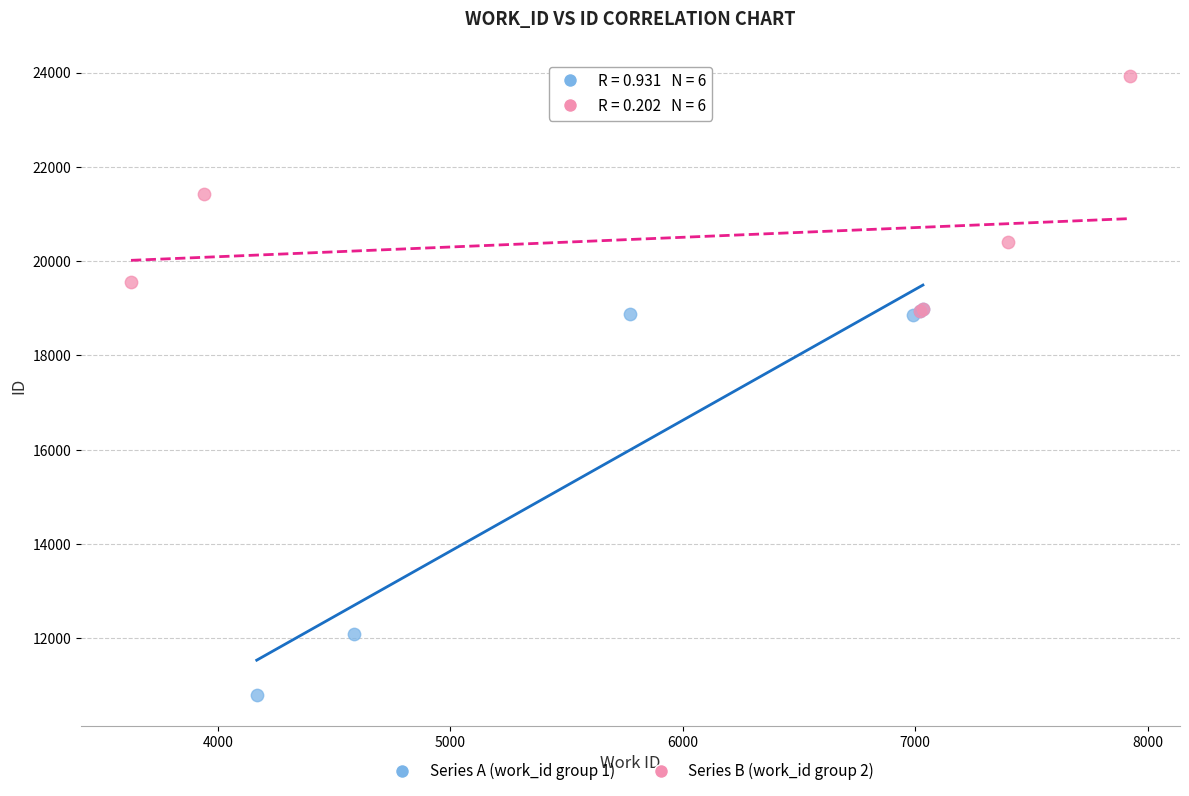

Which series has the widest spread of Y values?

Series A (work_id group 1)